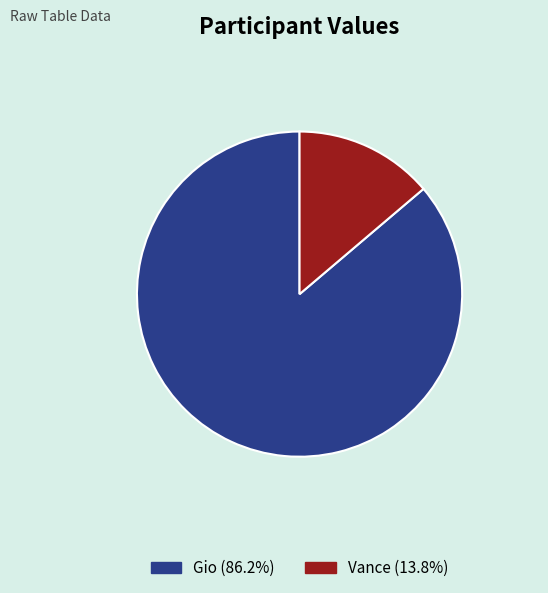

Is it true that Vance is 27% of the pie?

False